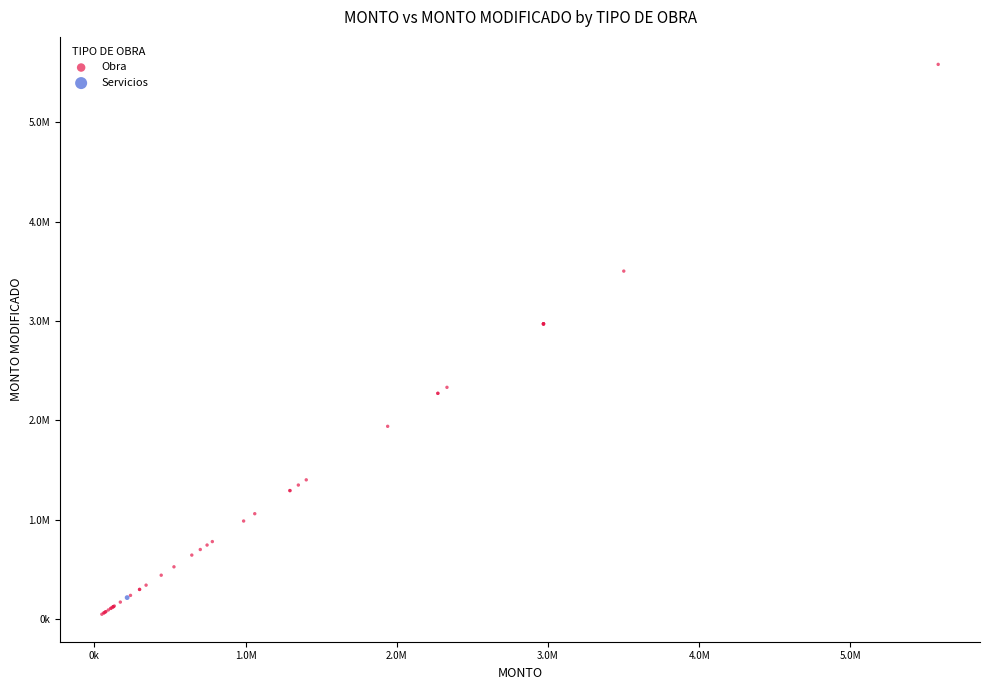

What are all the series names shown in the legend?

Obra, Servicios